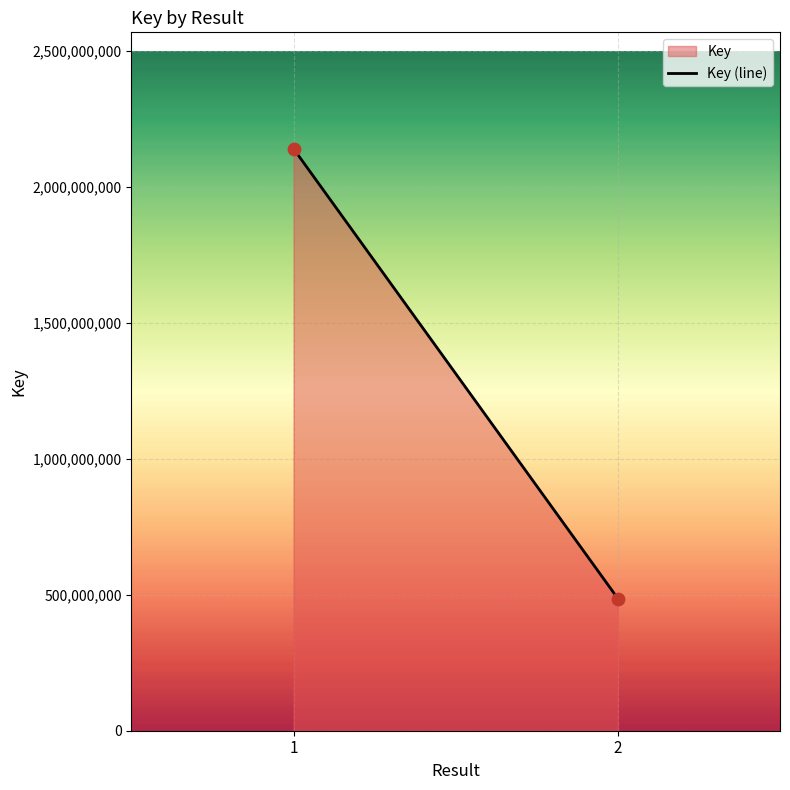

What is the average Y value?

1313546546